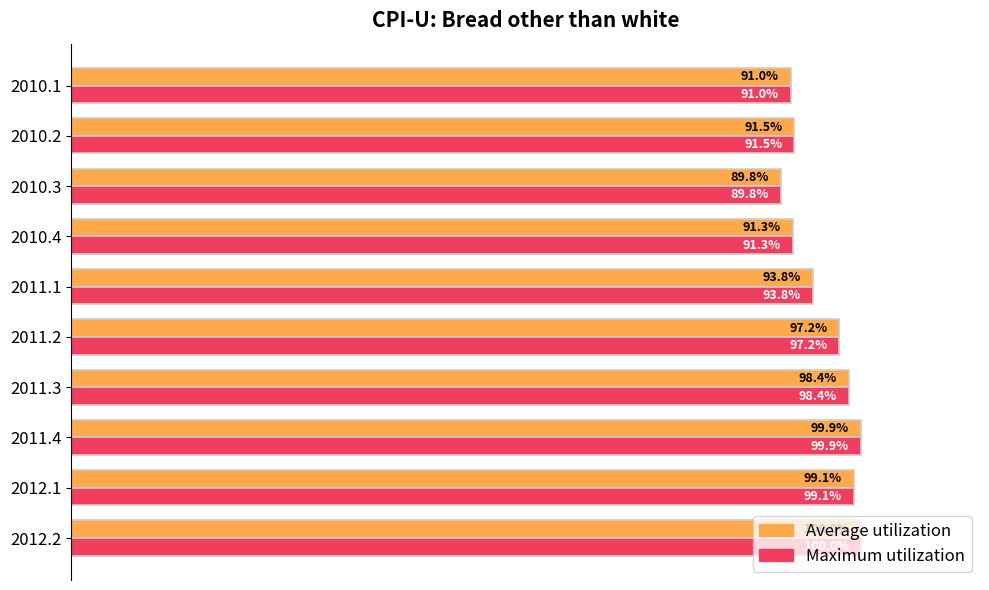

Is the value of Maximum utilization at 2010.3 greater than the value of Average utilization at 2011.2?

No